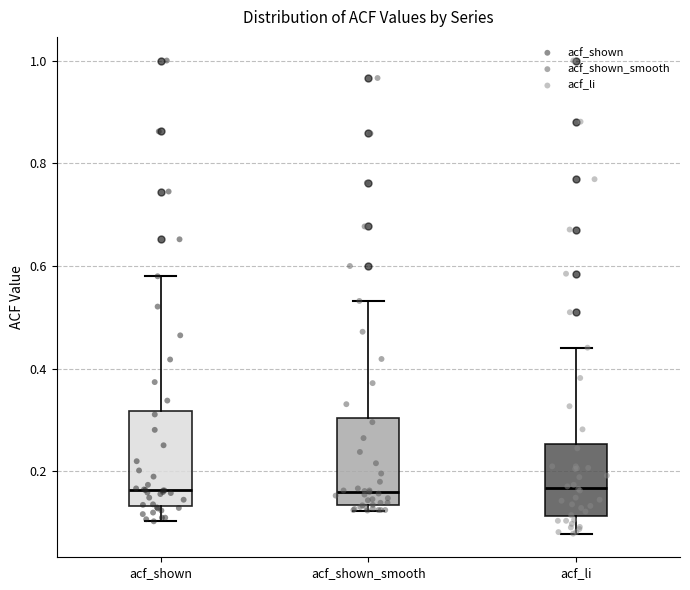

Where does the lower whisker of the box for acf_shown end on the y-axis? The values are not printed on the chart, so give them approximately, as read against the axis.

0.10